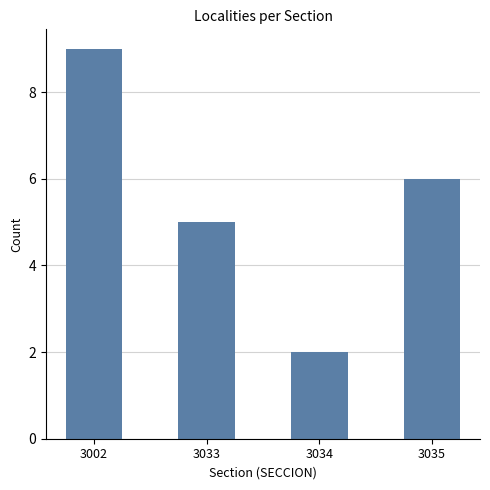

What is the difference between the maximum and minimum values?

7